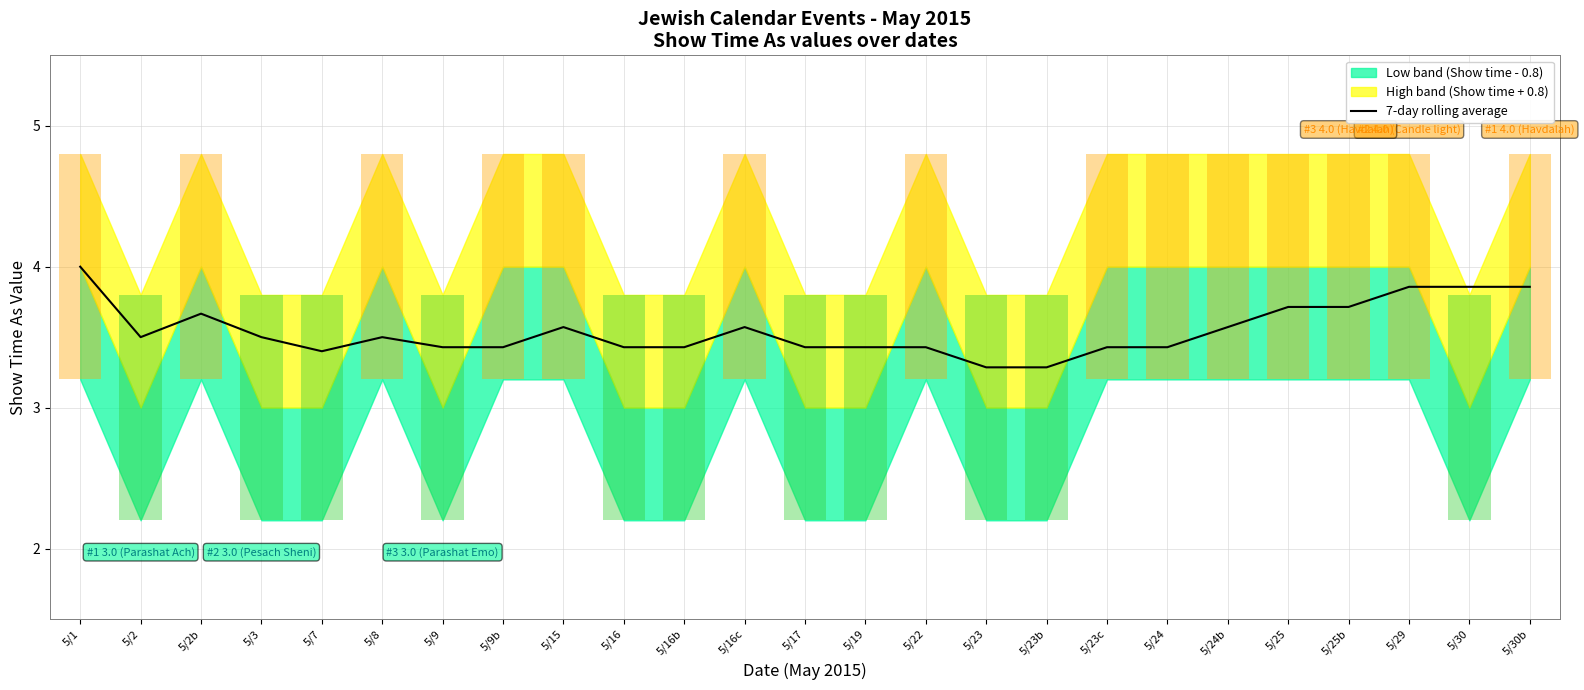

What is the label of the 6th bar from the right?

5/24b